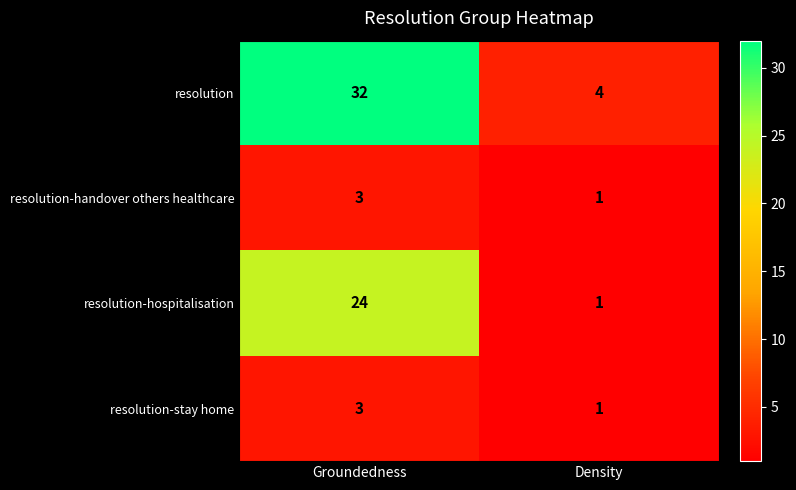

Reading right to left, extract all data points from this chart.

resolution: Density=4	Groundedness=32
resolution-handover others healthcare: Density=1	Groundedness=3
resolution-hospitalisation: Density=1	Groundedness=24
resolution-stay home: Density=1	Groundedness=3